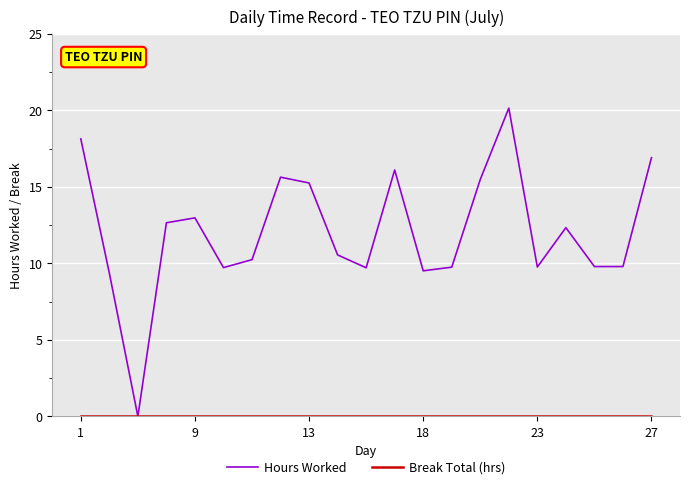

Which series has the widest spread of values?

Hours Worked